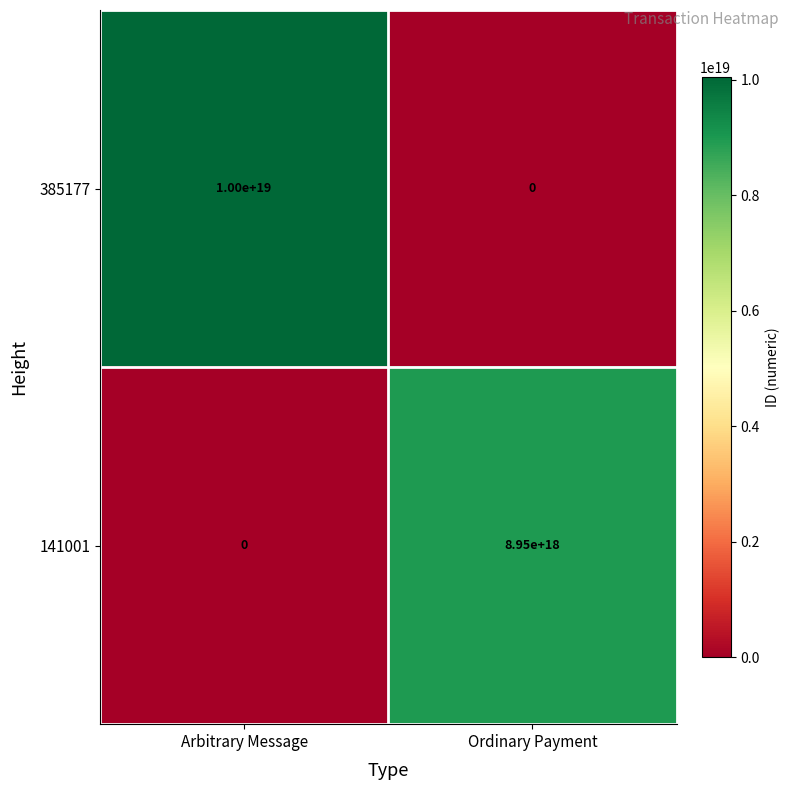

At which label is 141001 closest to 4475000000000000000?

Arbitrary Message